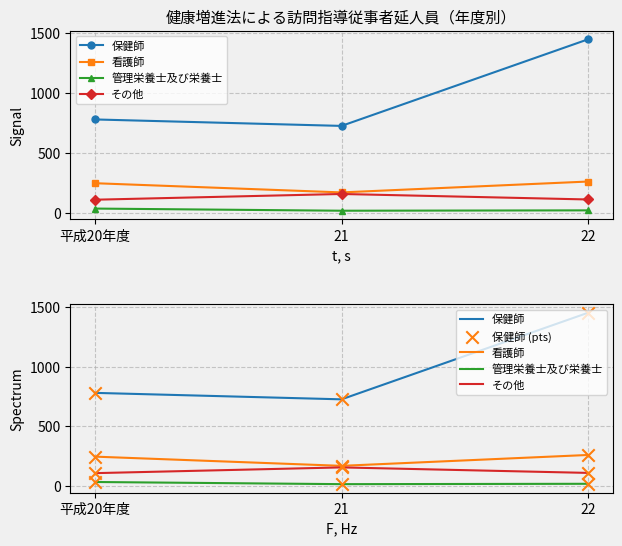

What are all the series names shown in the legend?

保健師, 看護師, 管理栄養士及び栄養士, その他, 保健師 (pts)